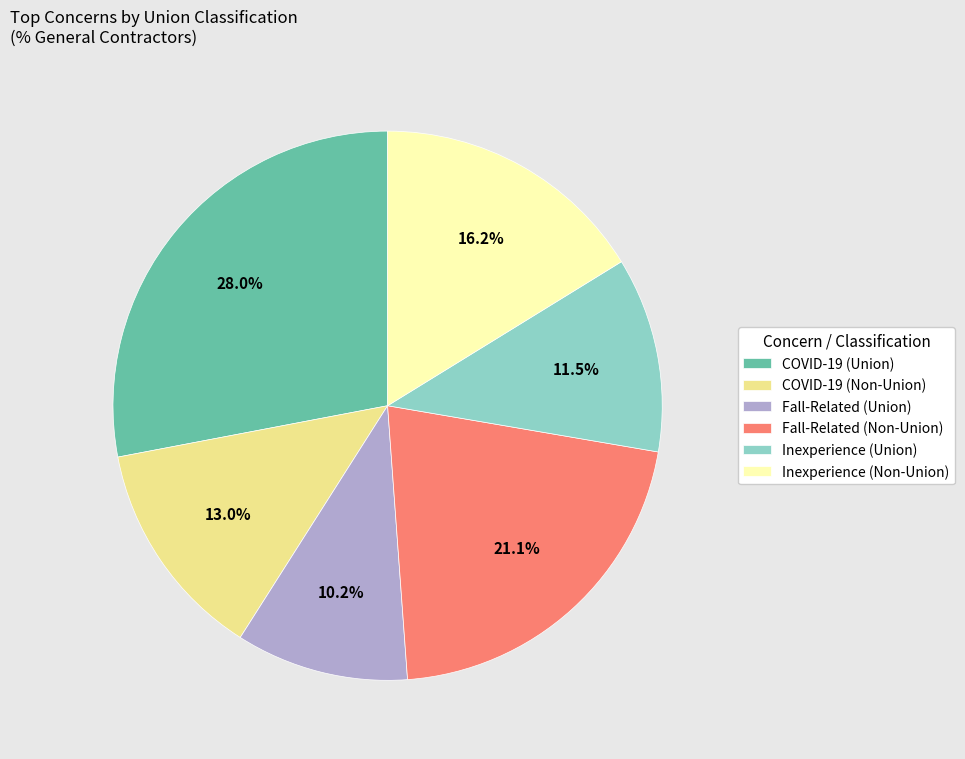

What percentage is the COVID-19 (Union) slice, to the nearest percent?

28%